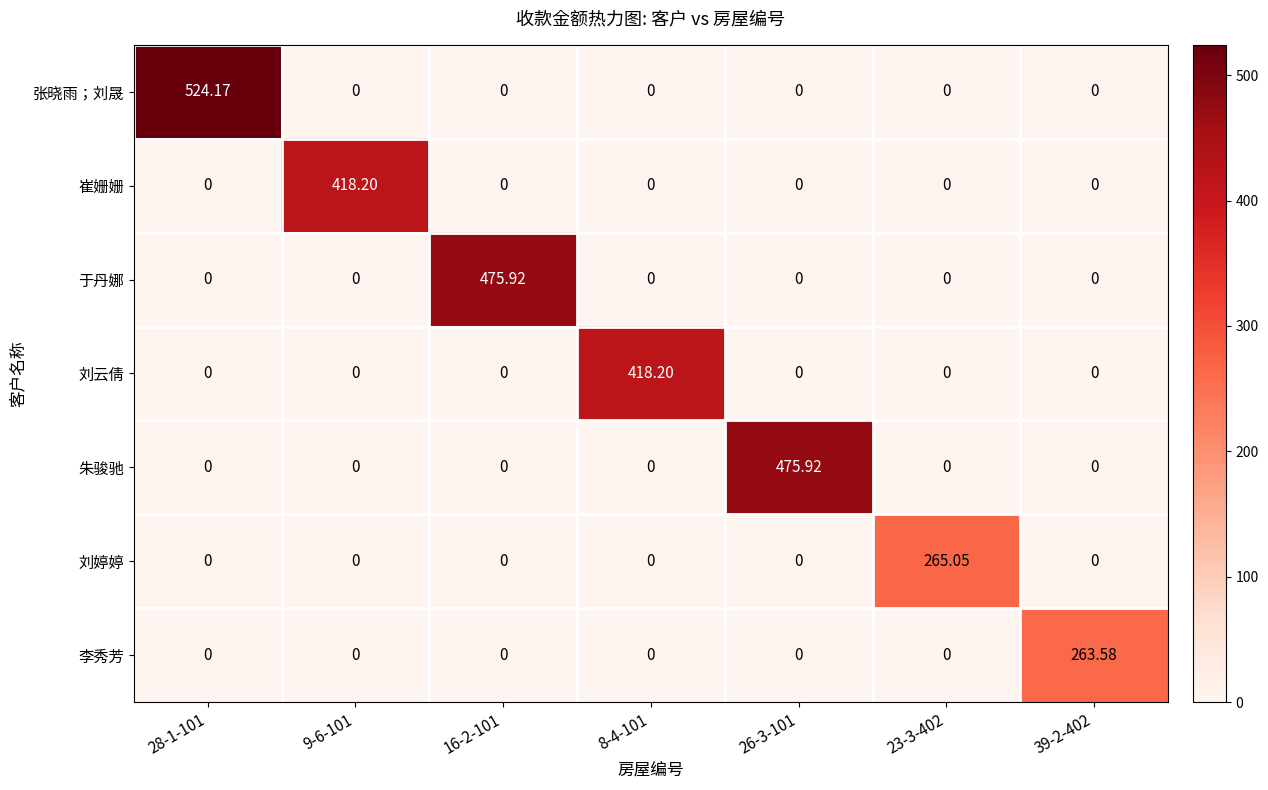

Which series changed the most between 28-1-101 and 8-4-101?

张晓雨；刘晟